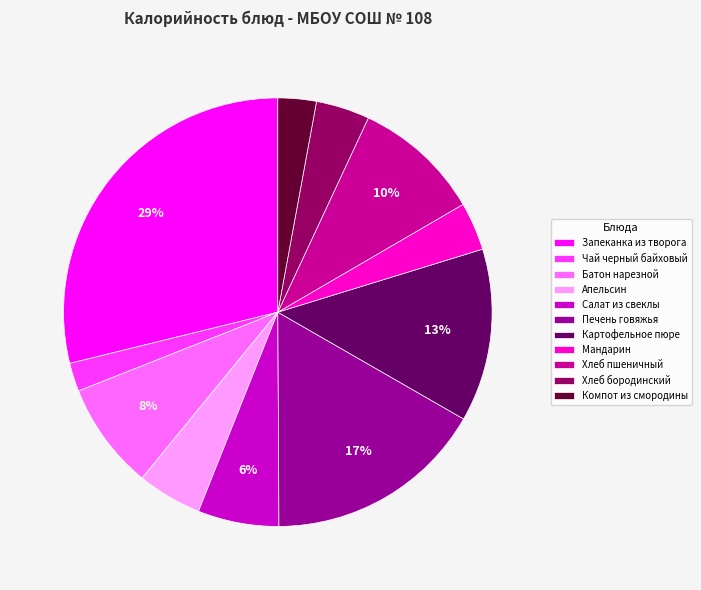

What percentage is the Хлеб пшеничный slice, to the nearest percent?

10%